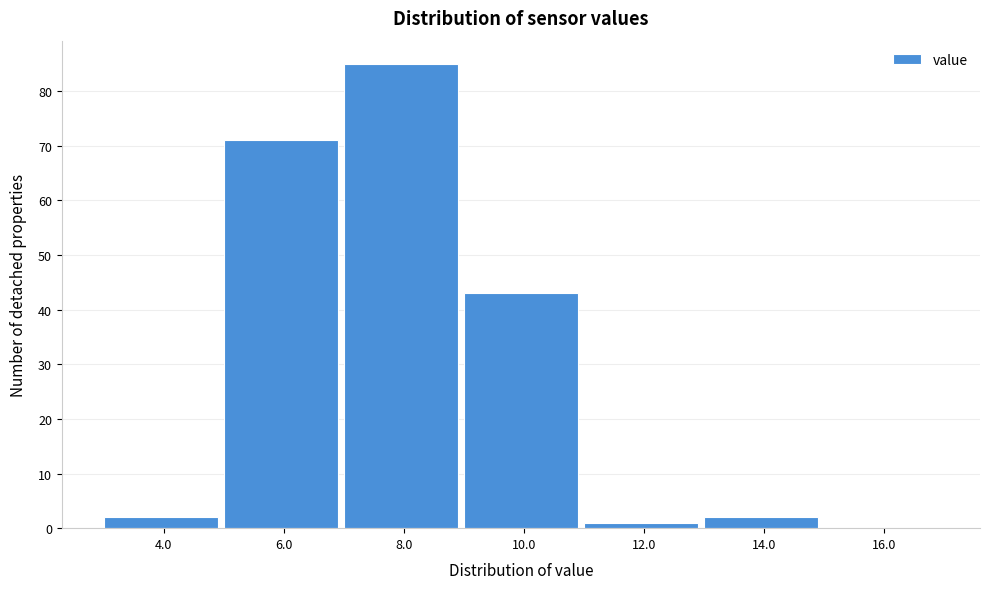

Reading left to right, transcribe all the data shown in this chart.

4.0=2	6.0=71	8.0=85	10.0=43	12.0=1	14.0=2	16.0=0